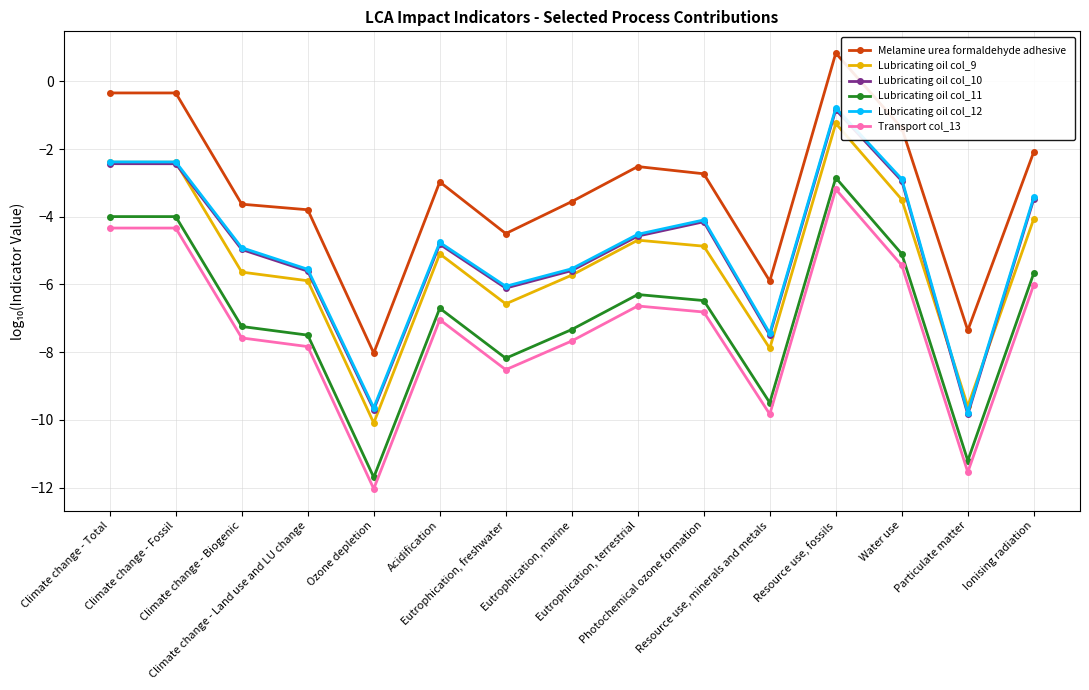

True or false: Transport col_13 and Lubricating oil col_9 intersect in this chart.

False